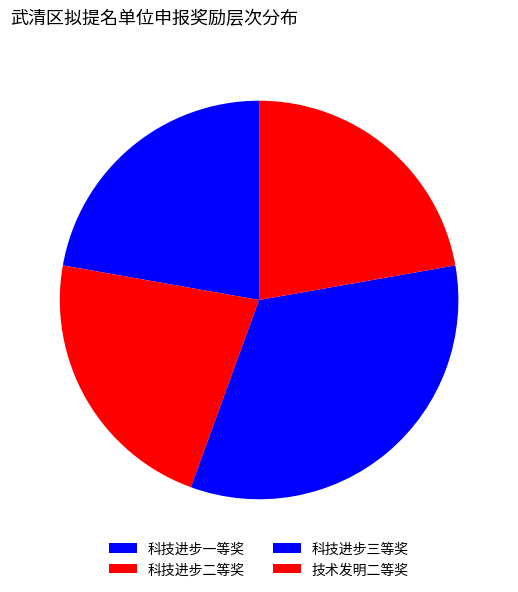

Which has a higher value, 科技进步二等奖 or 科技进步三等奖?

科技进步三等奖